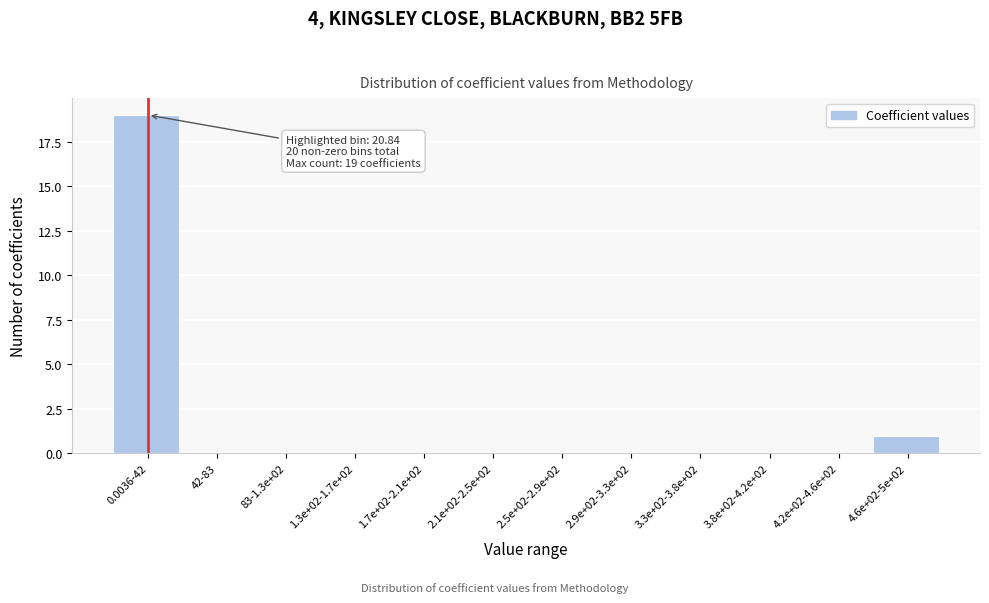

Reading left to right, what are all the values shown in this chart?

0.0036-42=19	42-83=0	83-1.3e+02=0	1.3e+02-1.7e+02=0	1.7e+02-2.1e+02=0	2.1e+02-2.5e+02=0	2.5e+02-2.9e+02=0	2.9e+02-3.3e+02=0	3.3e+02-3.8e+02=0	3.8e+02-4.2e+02=0	4.2e+02-4.6e+02=0	4.6e+02-5e+02=1